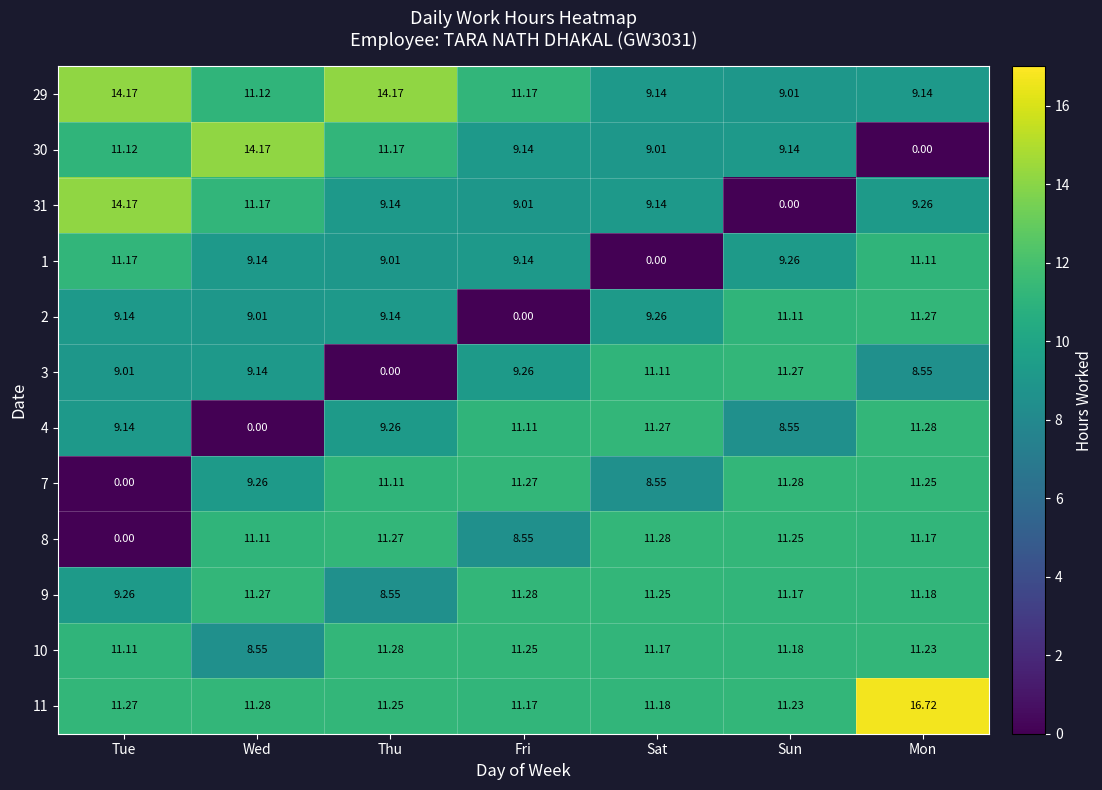

At which category is the sum across all series the highest?

Mon